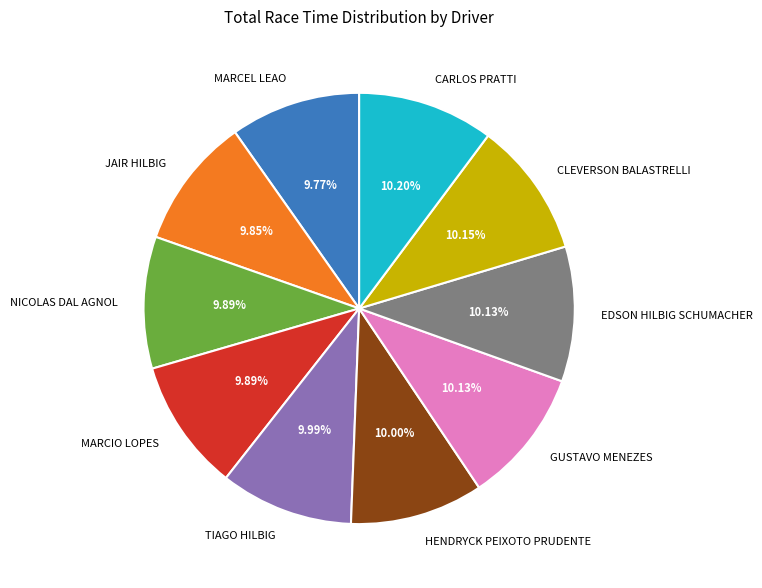

What percentage do EDSON HILBIG SCHUMACHER and GUSTAVO MENEZES together represent?

20.3%